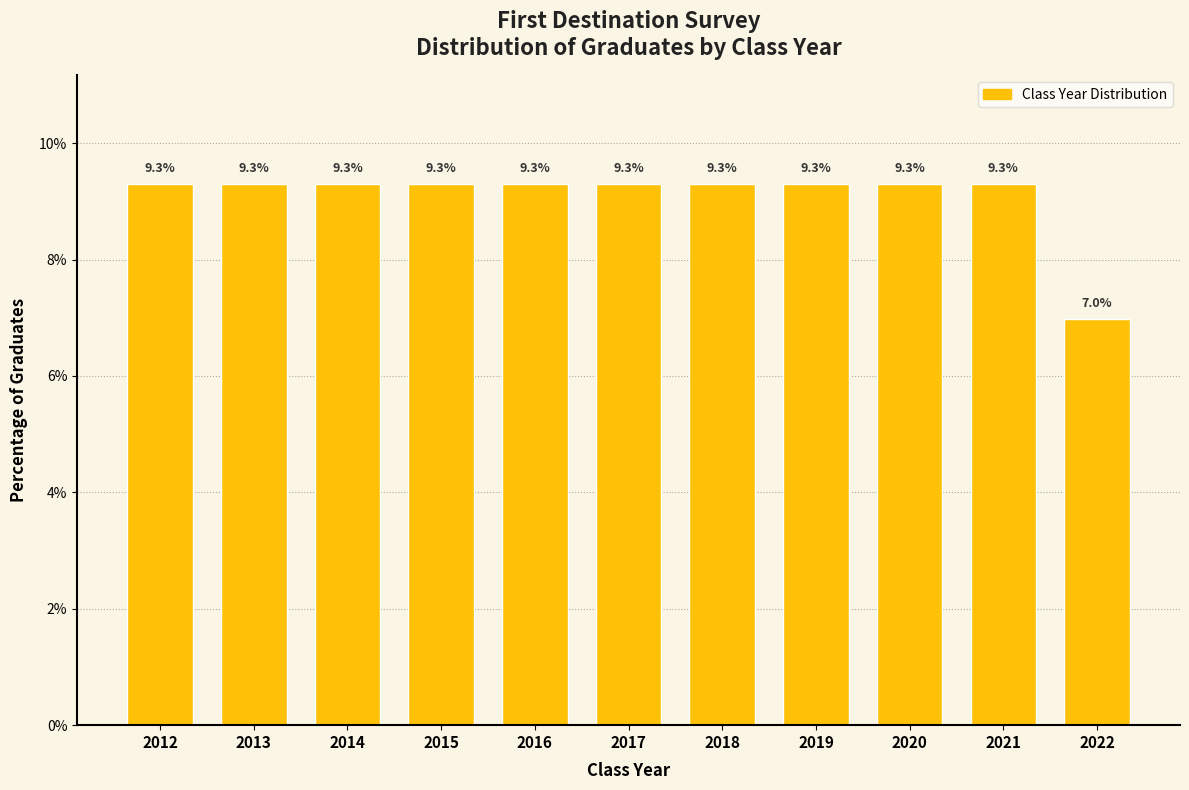

Reading left to right, list all the values displayed in this chart.

2012=9.3	2013=9.3	2014=9.3	2015=9.3	2016=9.3	2017=9.3	2018=9.3	2019=9.3	2020=9.3	2021=9.3	2022=7.0